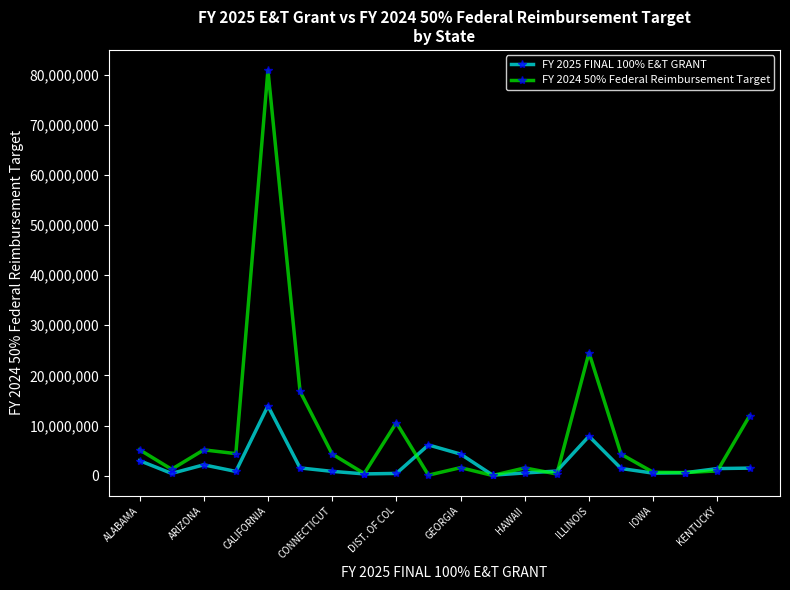

Which series has the largest range (max minus min)?

FY 2024 50% Federal Reimbursement Target